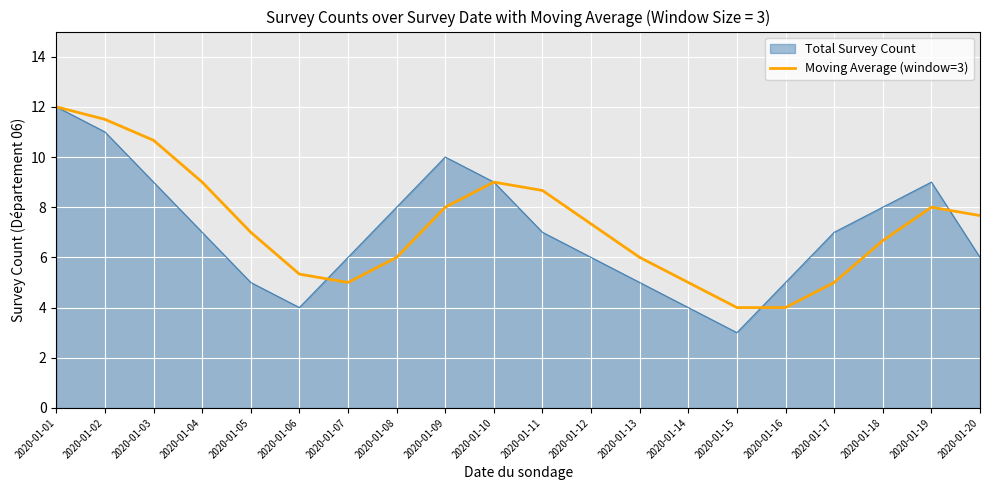

Rank the series at 2020-01-08 from highest to lowest value.

Total Survey Count, Moving Average (window=3)